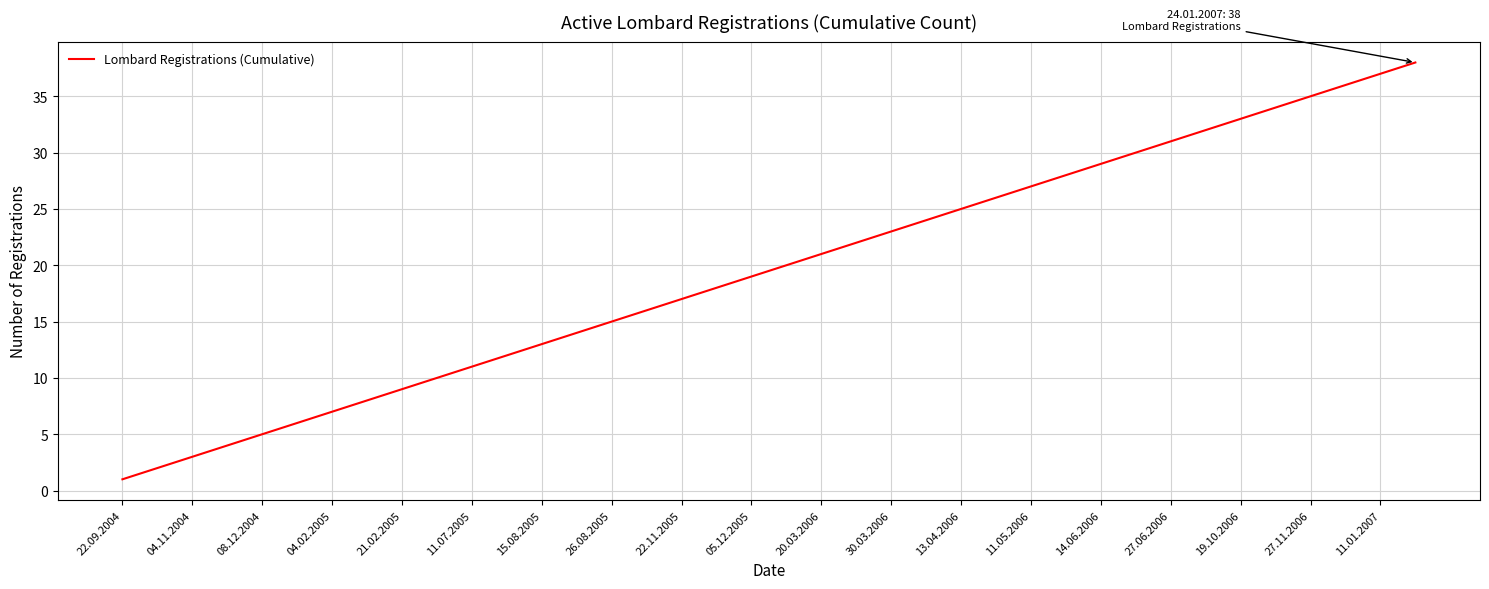

What is the maximum value shown in the chart?

38